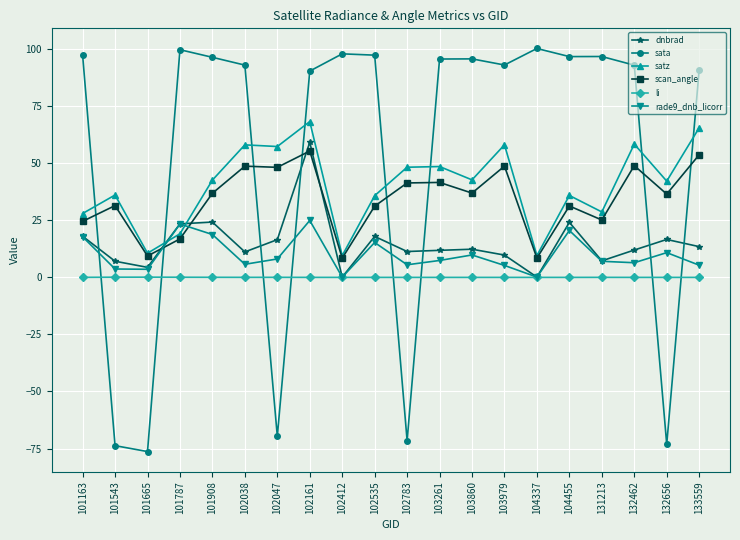

At which category is the sum across all series the highest?

102161